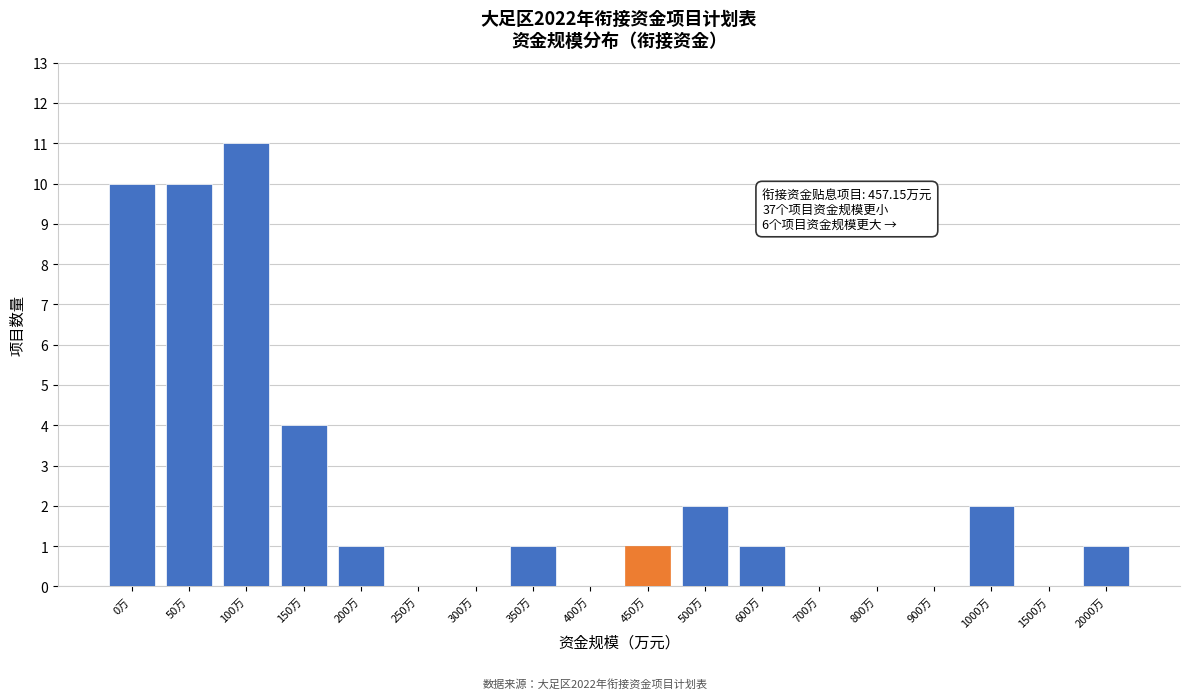

Reading right to left, transcribe all the data shown in this chart.

2000万=1	1500万=0	1000万=2	900万=0	800万=0	700万=0	600万=1	500万=2	450万=1	400万=0	350万=1	300万=0	250万=0	200万=1	150万=4	100万=11	50万=10	0万=10